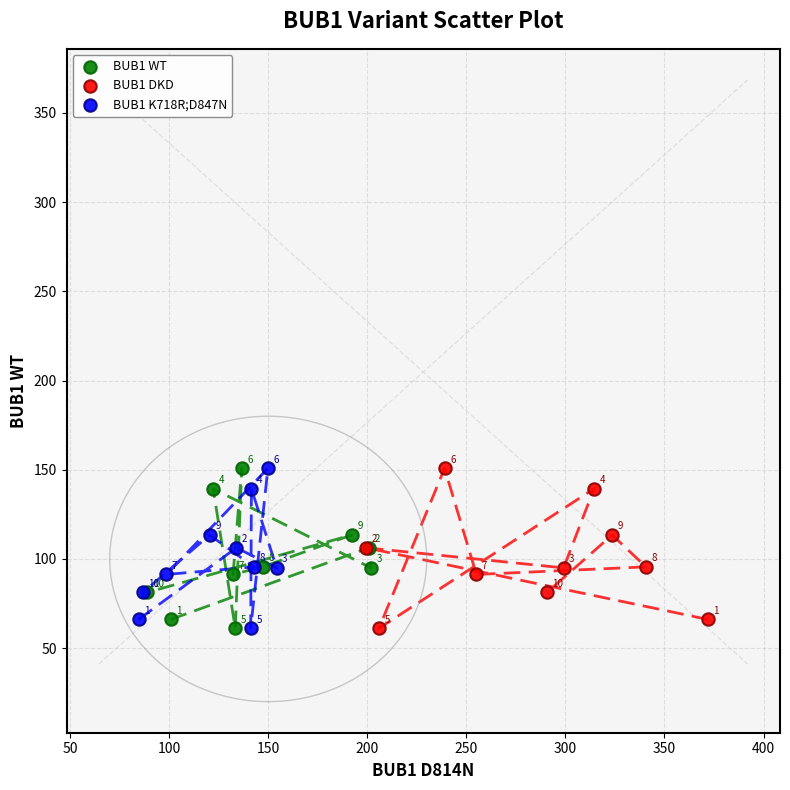

What are all the series names shown in the legend?

BUB1 WT, BUB1 DKD, BUB1 K718R;D847N